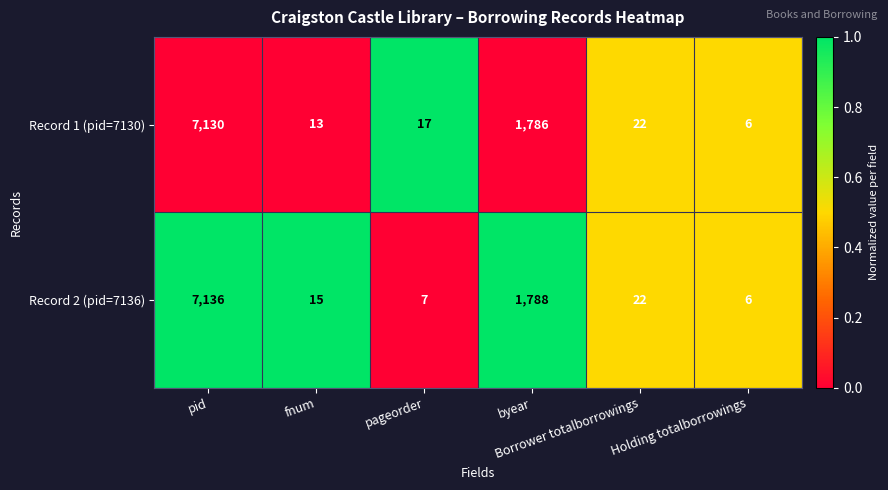

What is the minimum value shown in the chart?

6